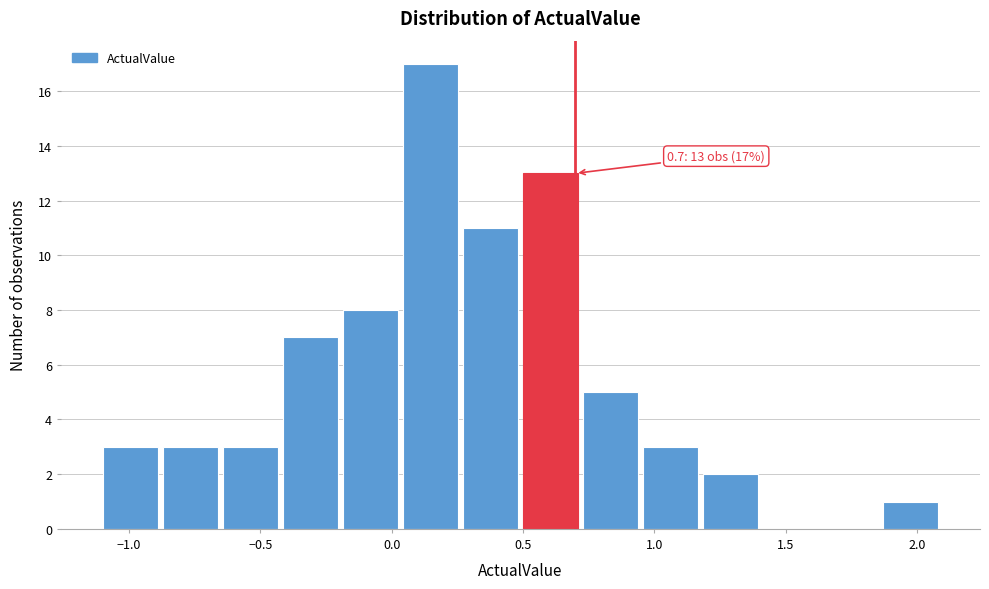

Which range on the x-axis has the tallest bar?

0.05 to 0.25